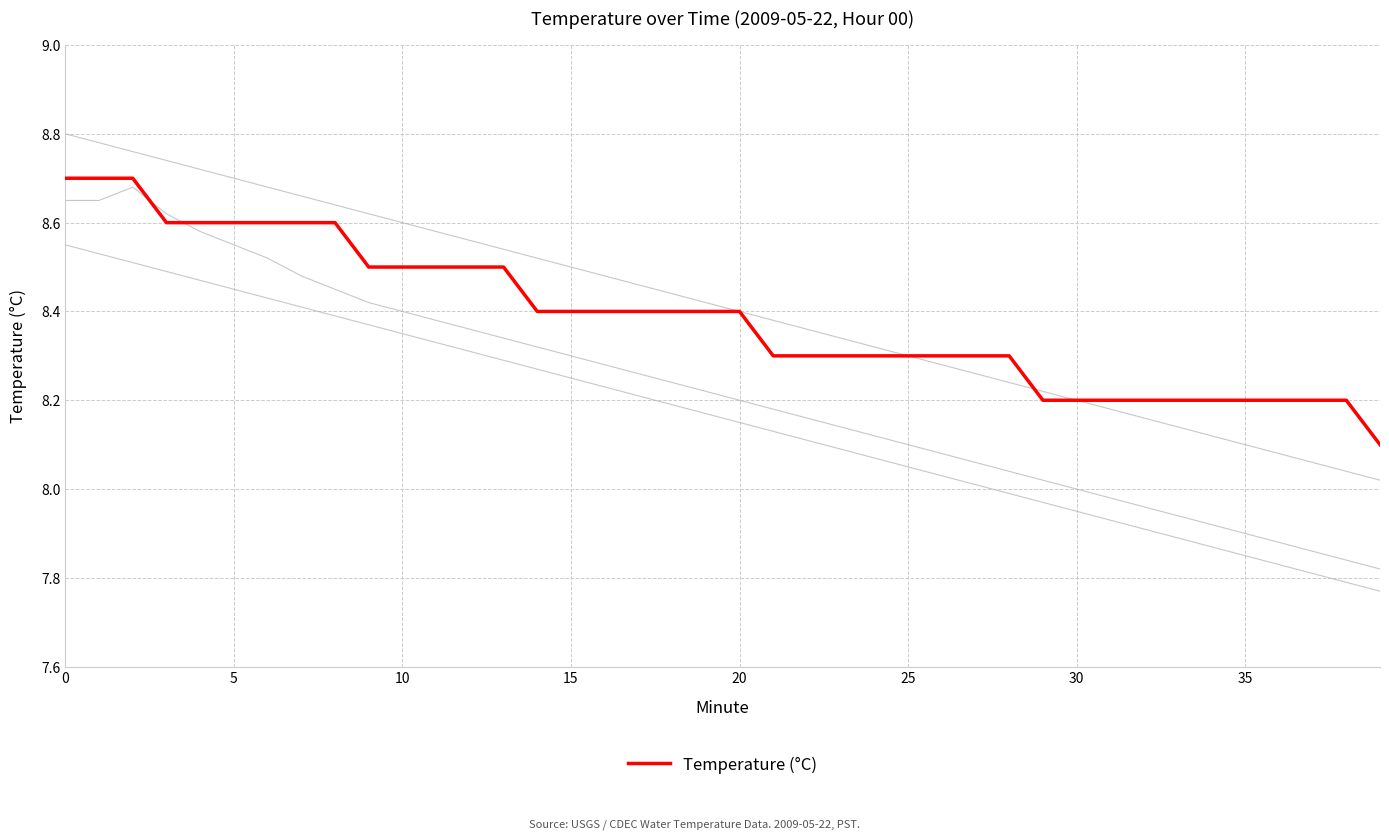

How many categories are shown in the chart?

40